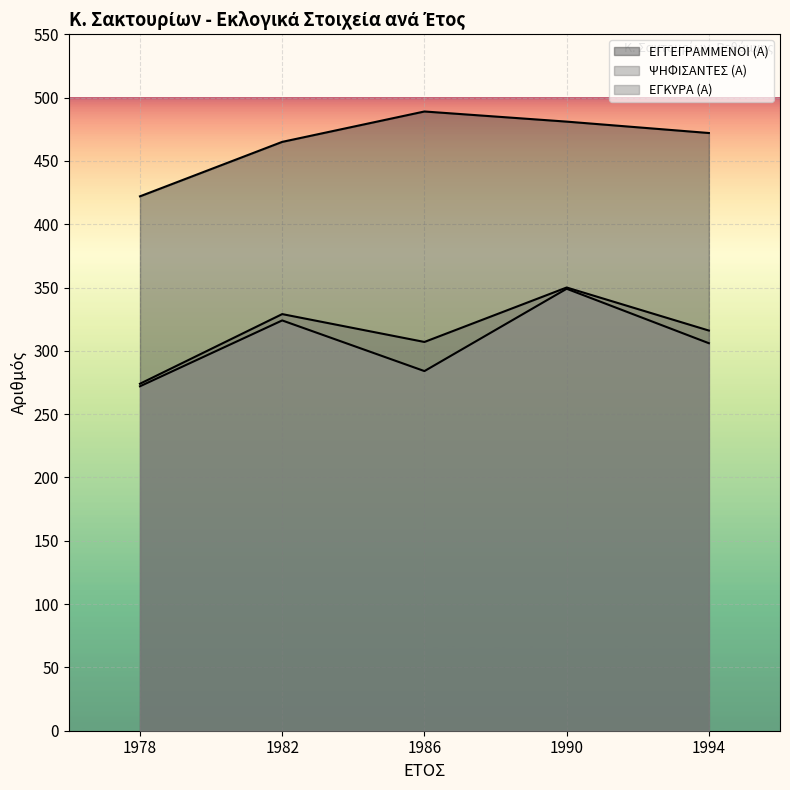

What is the average value of the ΨΗΦΙΣΑΝΤΕΣ (Α) series?

315